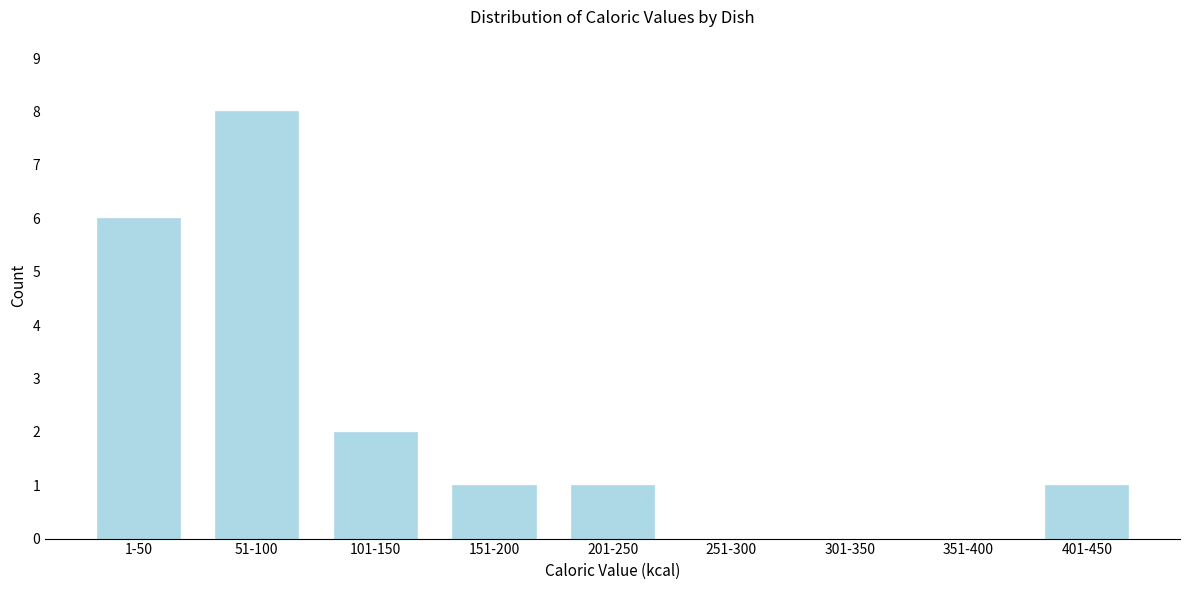

Reading left to right, list all the values displayed in this chart.

1-50=6	51-100=8	101-150=2	151-200=1	201-250=1	251-300=0	301-350=0	351-400=0	401-450=1